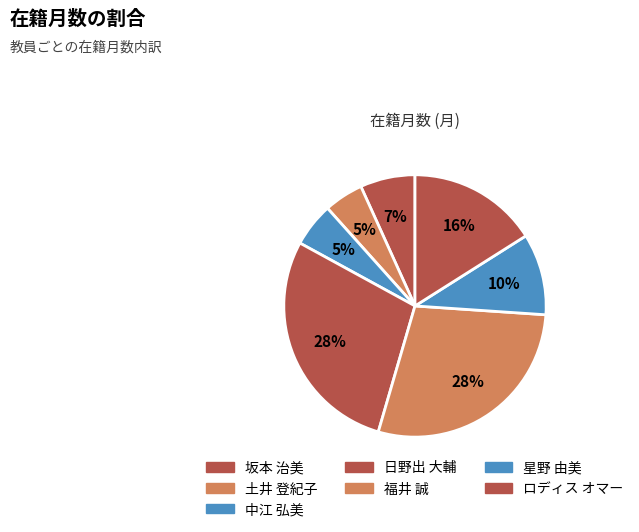

How many segments does this pie chart have?

7